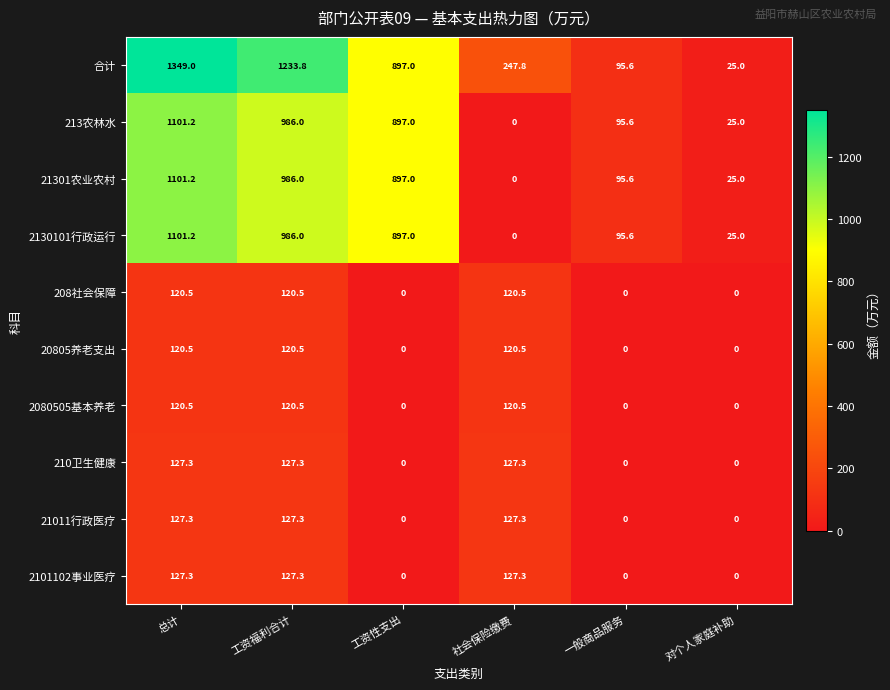

What is the difference between the 2130101行政运行 values at 对个人家庭补助 and 工资福利合计?

961.0